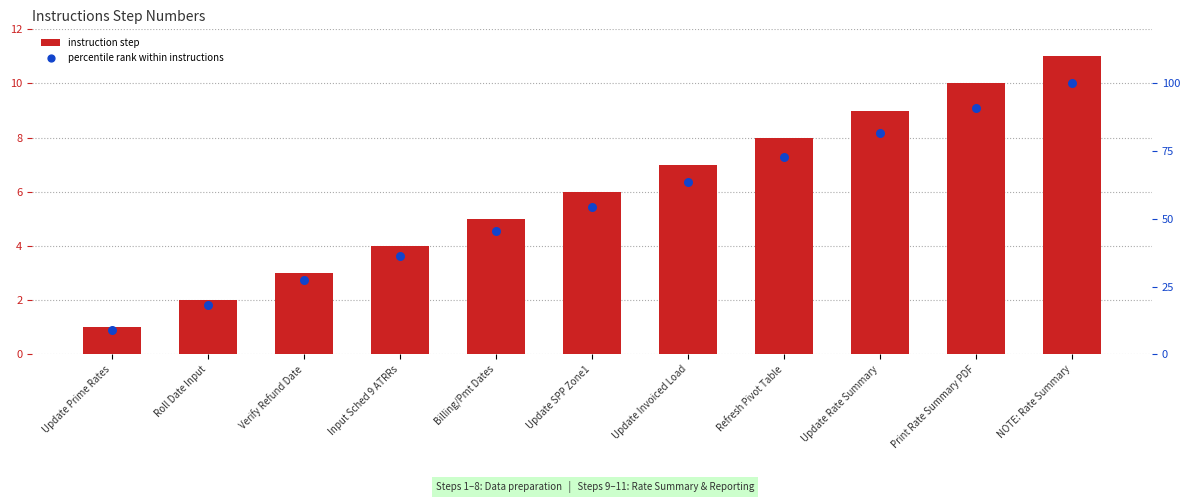

What is the total value across all series at Billing/Pmt Dates?

50.5